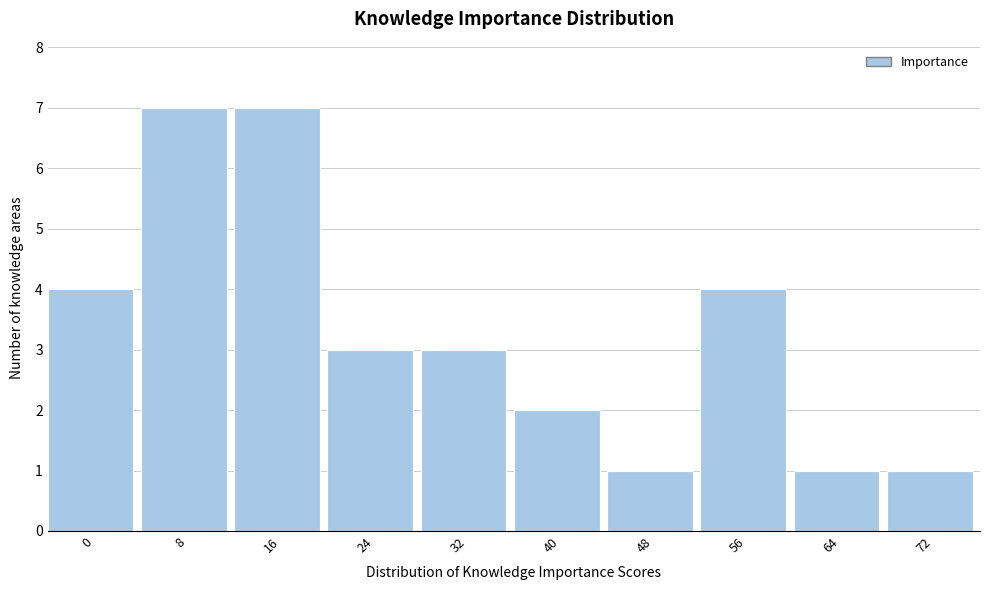

Reading left to right, transcribe all the data shown in this chart.

0=4	8=7	16=7	24=3	32=3	40=2	48=1	56=4	64=1	72=1